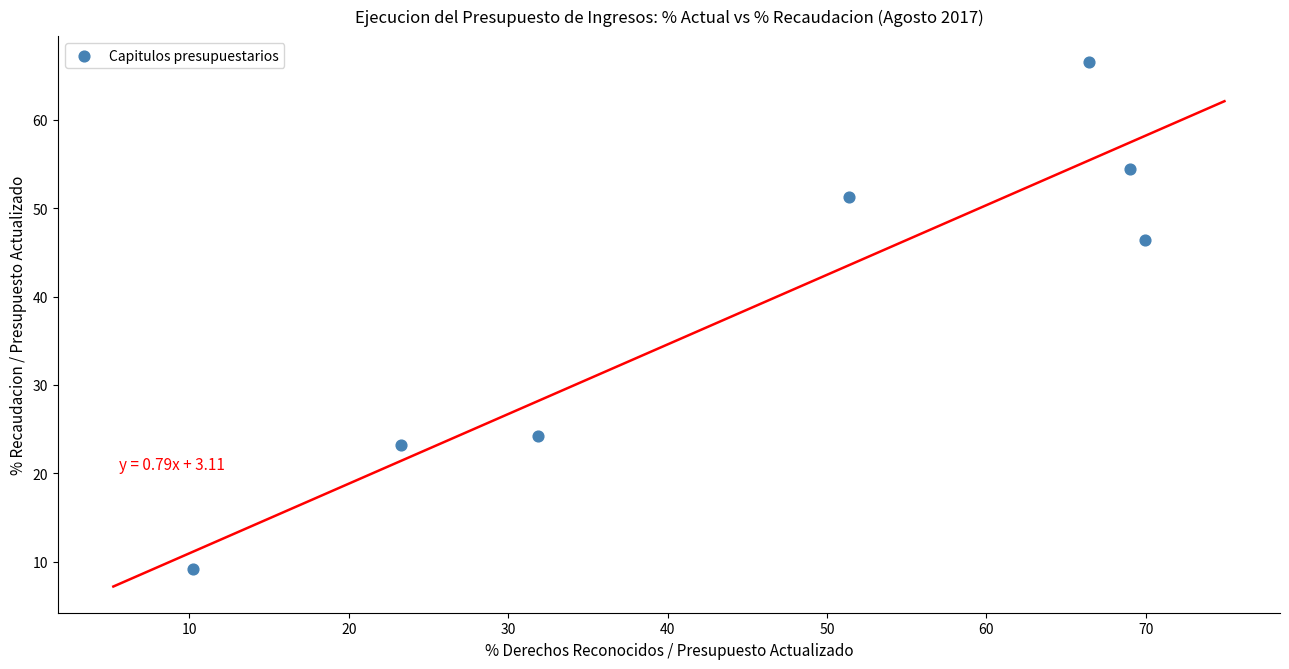

What is the range of X values (max minus min)?

59.7